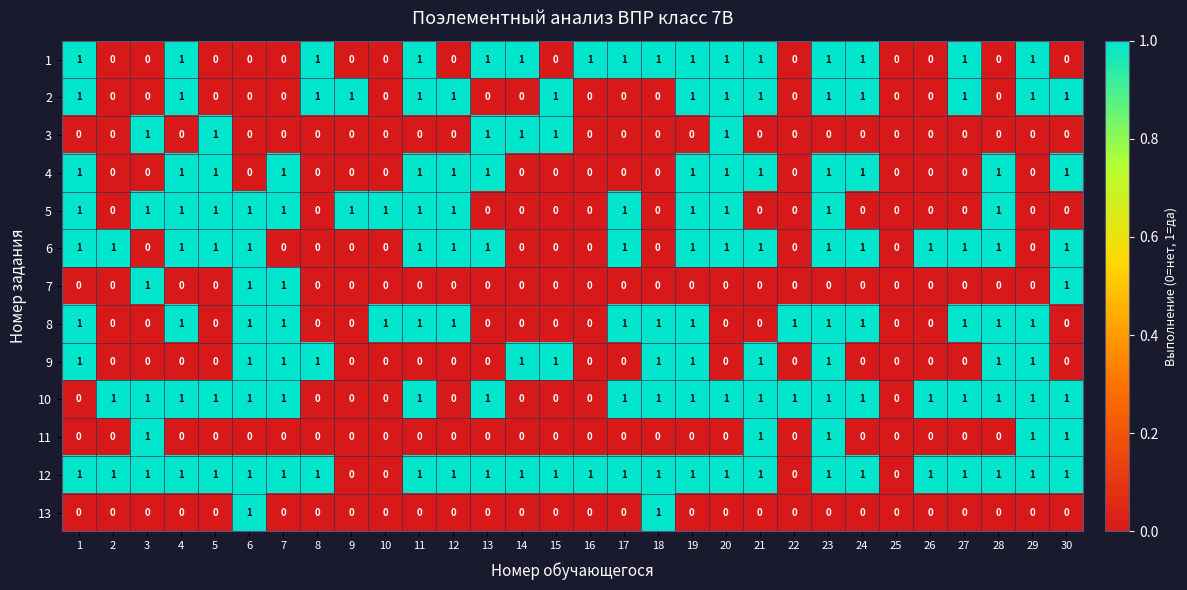

Which series has the largest total across all categories?

12